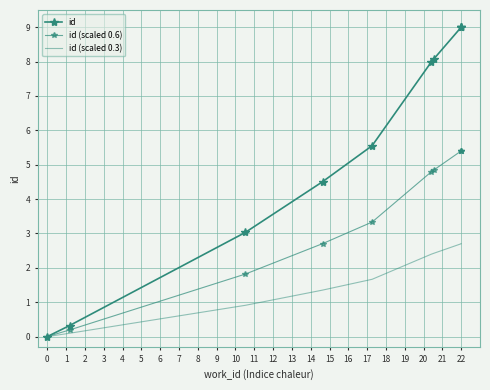

The id (scaled 0.6) series shows 9.3 at 22. True or false?

False